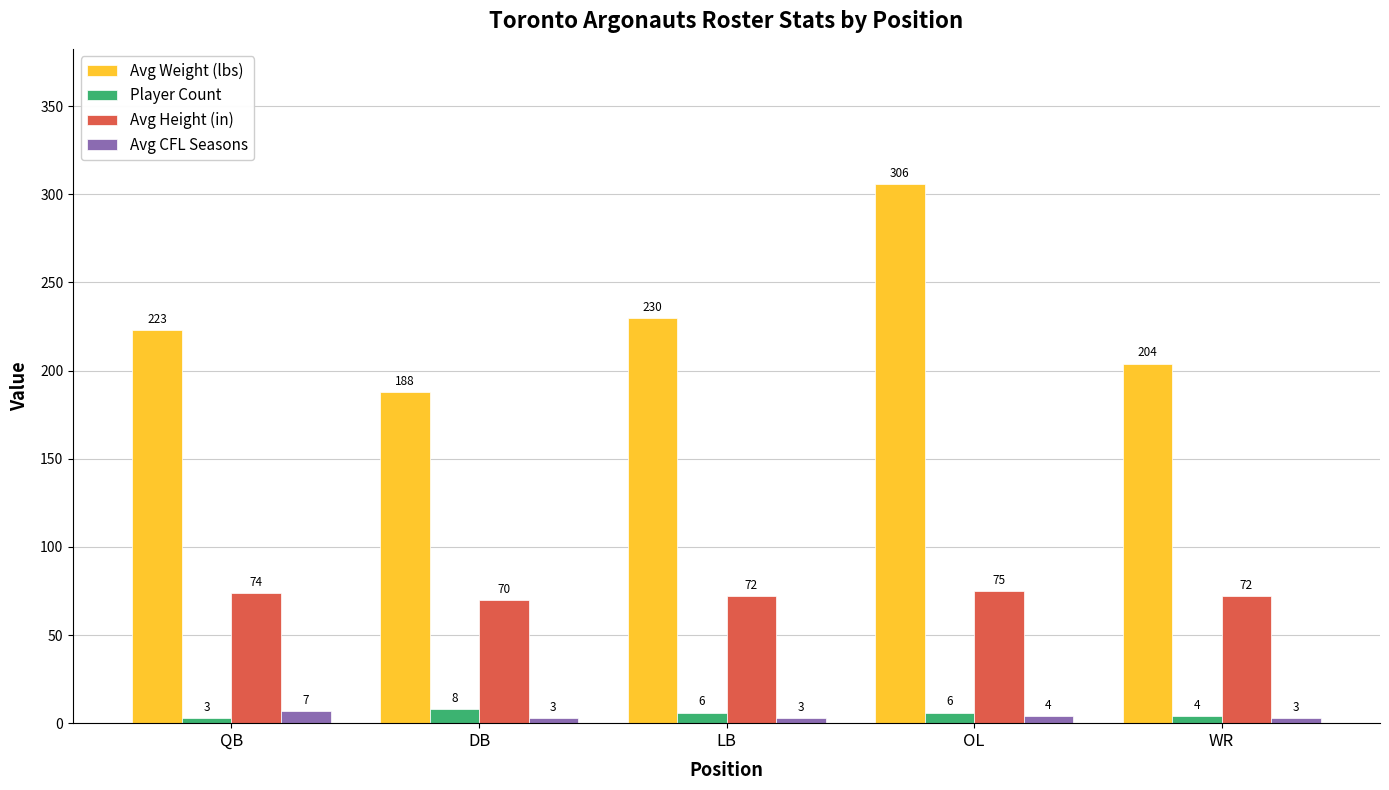

Which series has the widest spread of values?

Avg Weight (lbs)